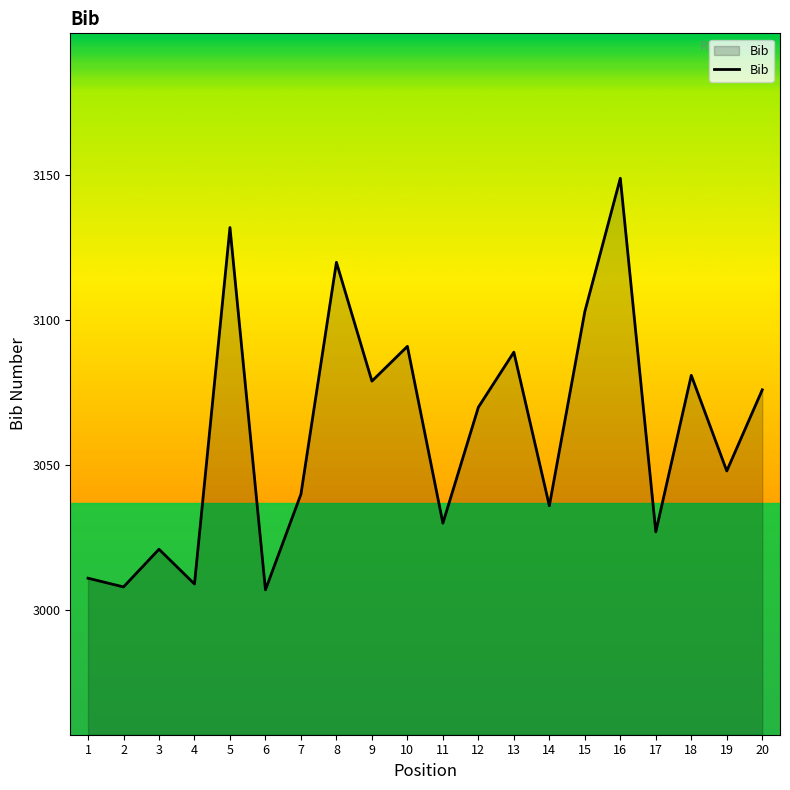

Reading left to right, extract all data points from this chart.

1=3011	2=3008	3=3021	4=3009	5=3132	6=3007	7=3040	8=3120	9=3079	10=3091	11=3030	12=3070	13=3089	14=3036	15=3103	16=3149	17=3027	18=3081	19=3048	20=3076